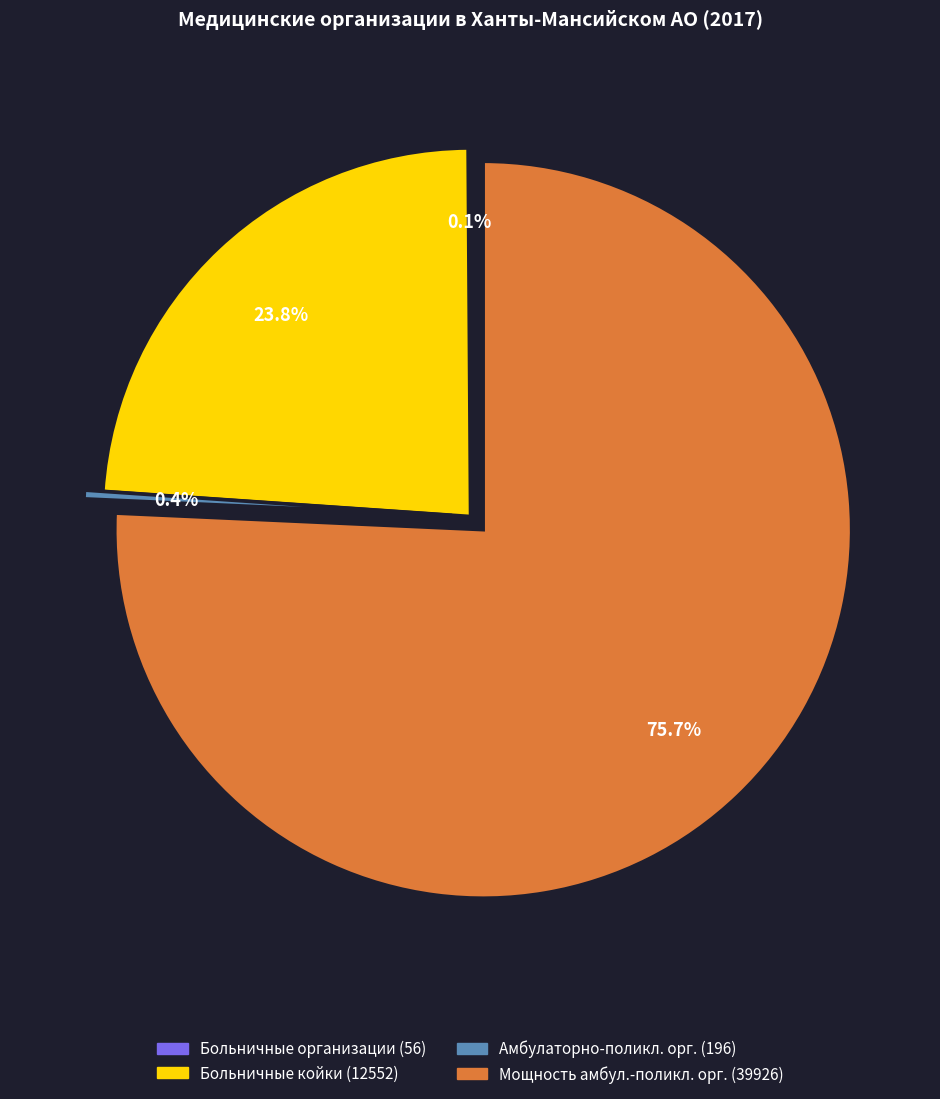

Between Число амбулаторно-поликлинических организаций (196) and Мощность амбулаторно-поликлинических организаций (39926), which is larger?

Мощность амбулаторно-поликлинических организаций (39926)